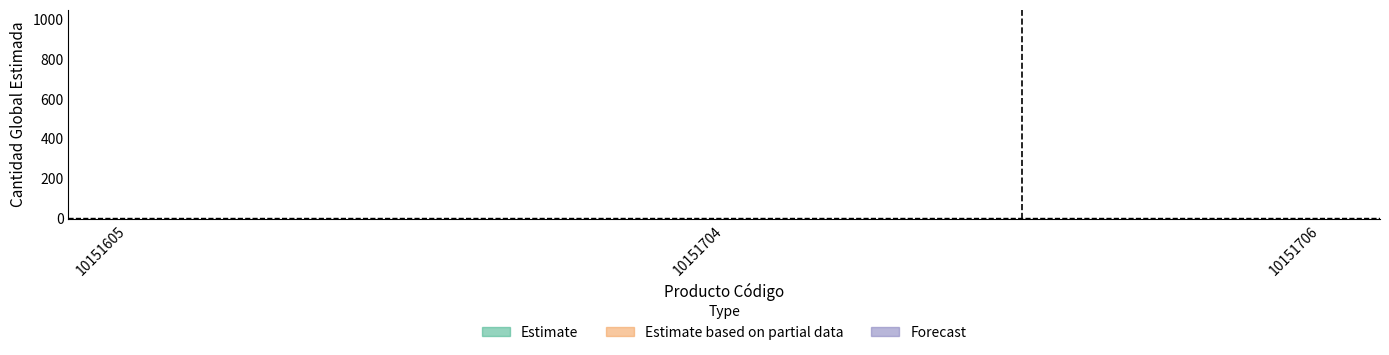

What is the change in value from 10151704 to 10151706?

-440